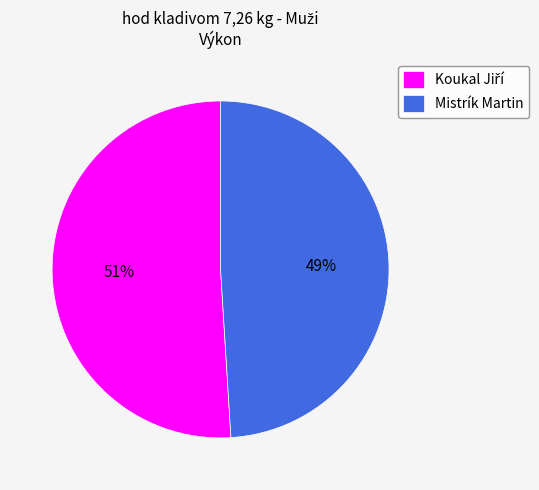

To the nearest percent, what is the average slice percentage?

50%